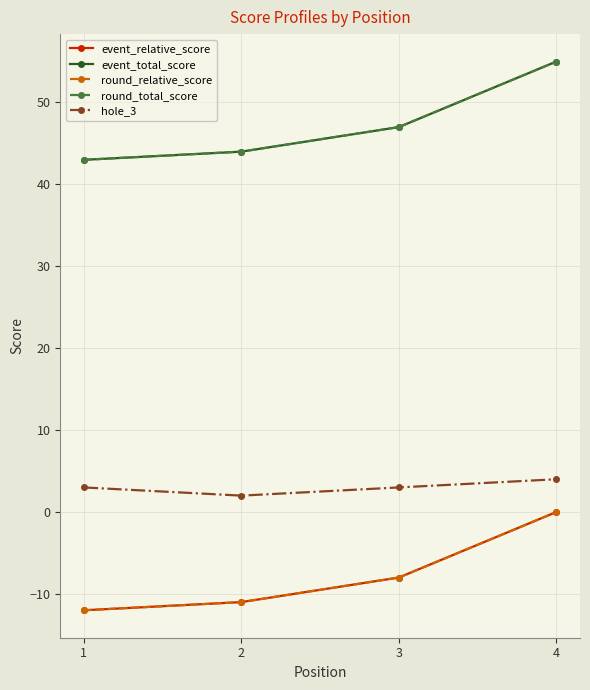

Reading left to right, extract all data points from this chart.

event_relative_score: 1=-12	2=-11	3=-8	4=0
event_total_score: 1=43	2=44	3=47	4=55
round_relative_score: 1=-12	2=-11	3=-8	4=0
round_total_score: 1=43	2=44	3=47	4=55
hole_3: 1=3	2=2	3=3	4=4